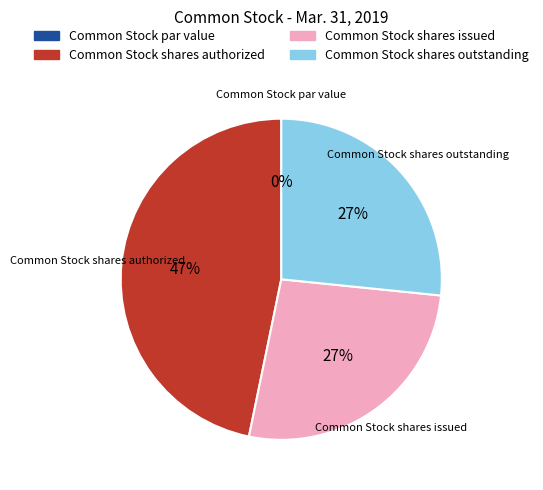

What is the largest slice in the pie chart?

Common Stock shares authorized